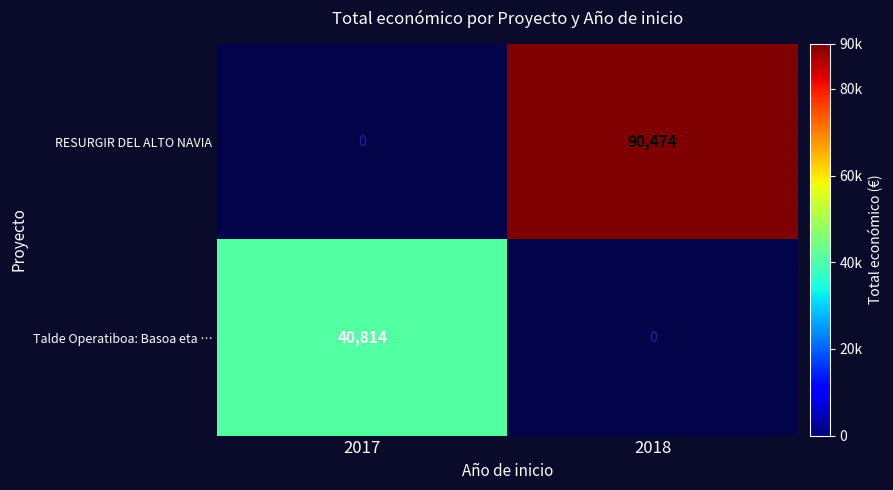

The value of Talde Operatiboa: Basoa eta … at 2017 is 72487. True or false?

False